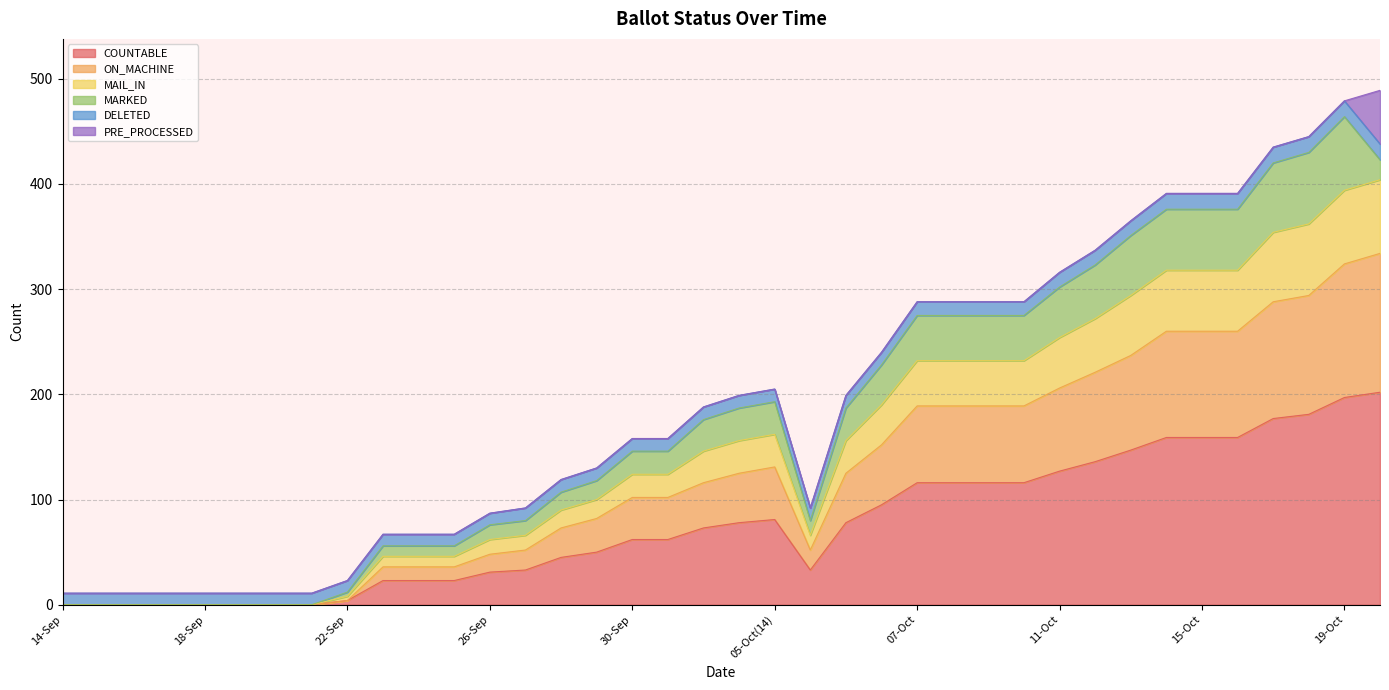

The COUNTABLE series shows 197 at 19-Oct. True or false?

True